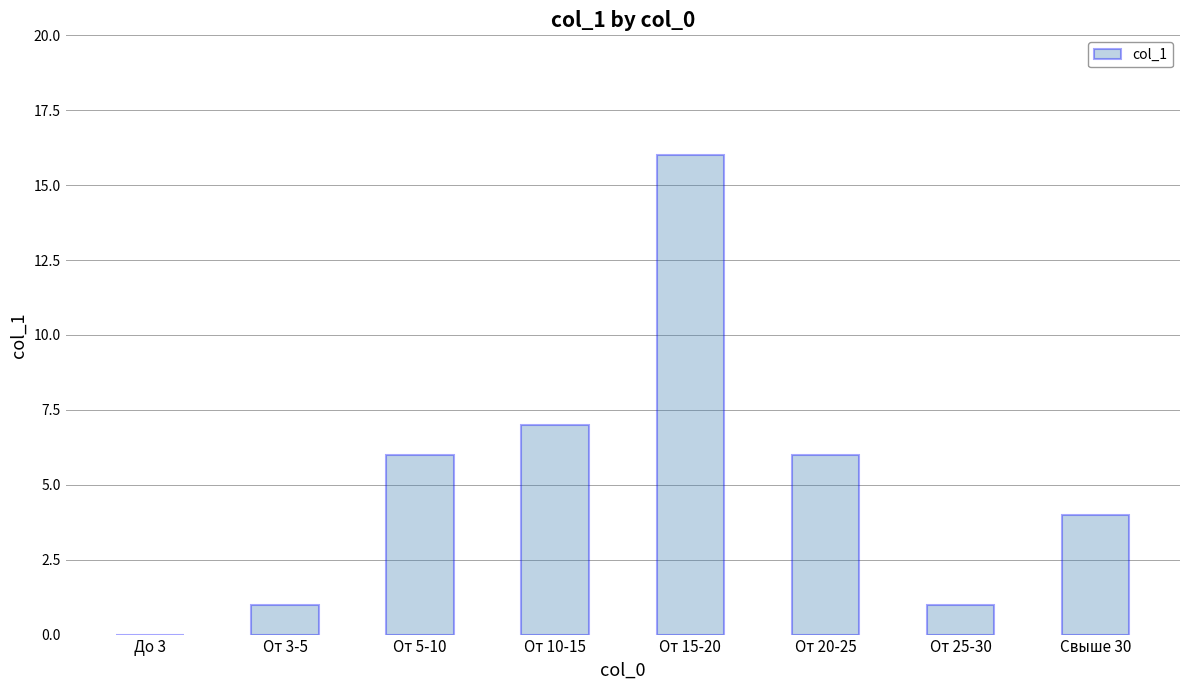

Reading left to right, extract all data points from this chart.

0	1	6	7	16	6	1	4